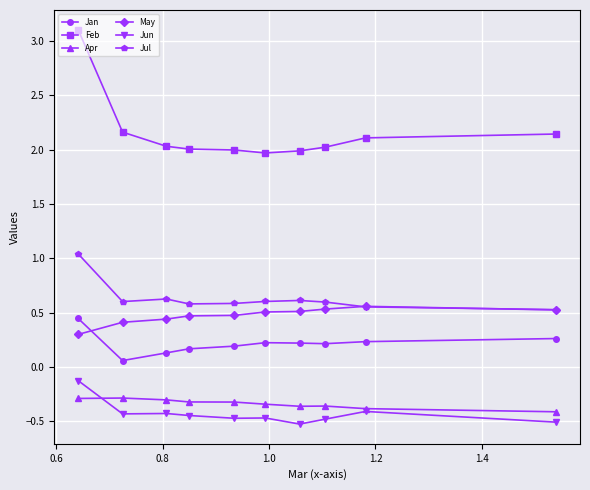

List the series in order of their peak value, highest first.

Feb, Jul, May, Jan, Jun, Apr